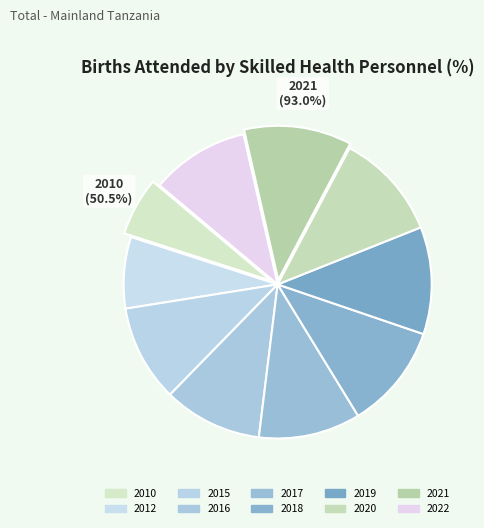

What is the change in value from 2016 to 2020?

+7.1